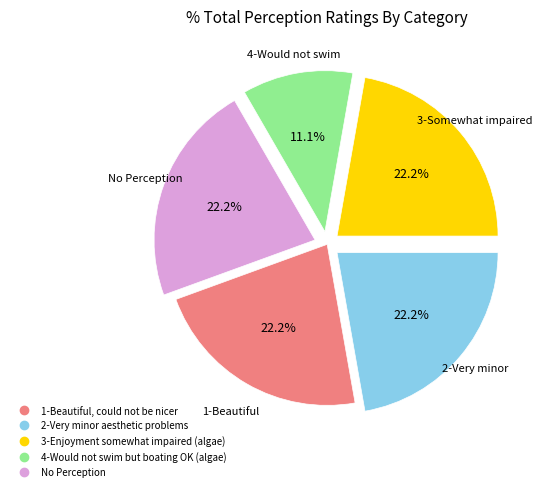

To the nearest percent, what portion does 2-Very minor aesthetic problems represent?

22%